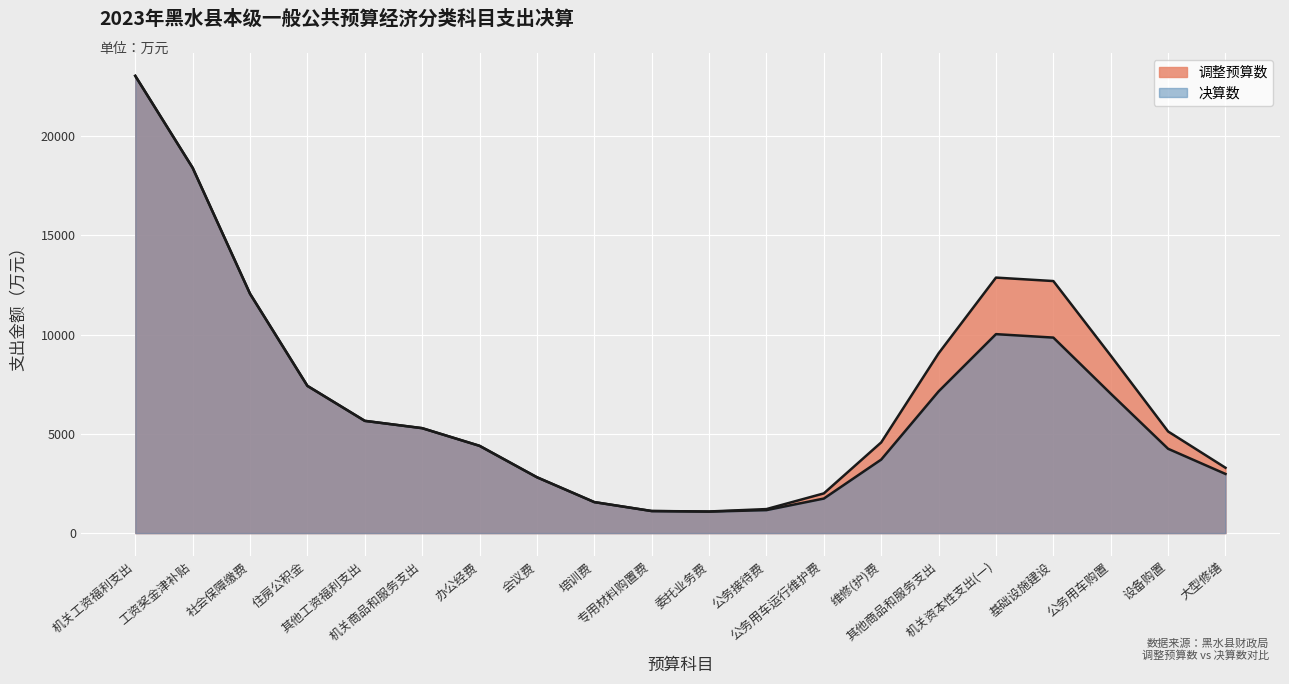

True or false: 决算数 and 调整预算数 cross at least once.

False